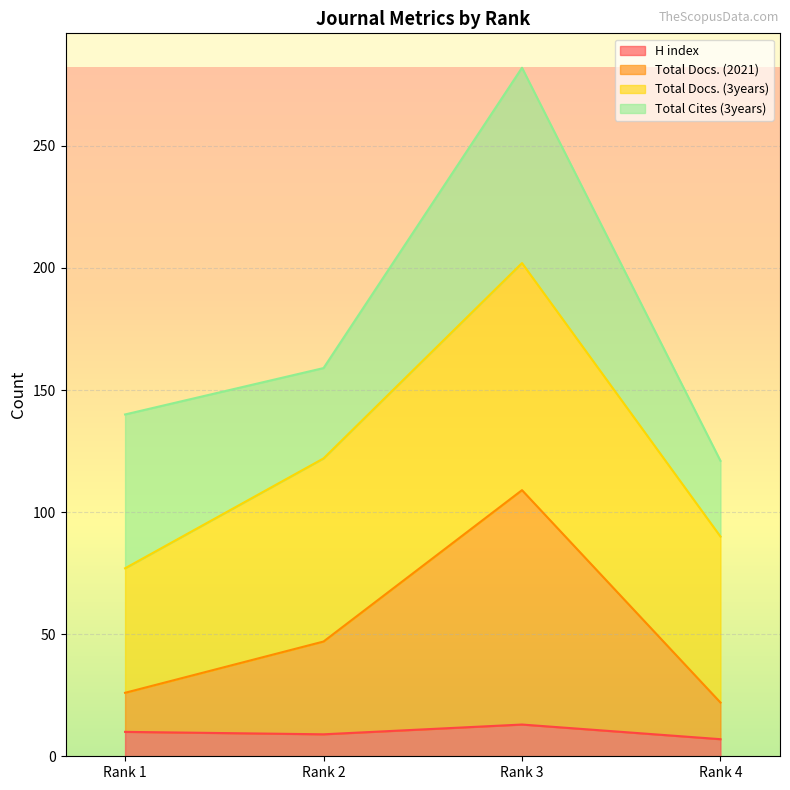

Which series changed the most between Rank 2 and Rank 4?

Total Docs. (2021)